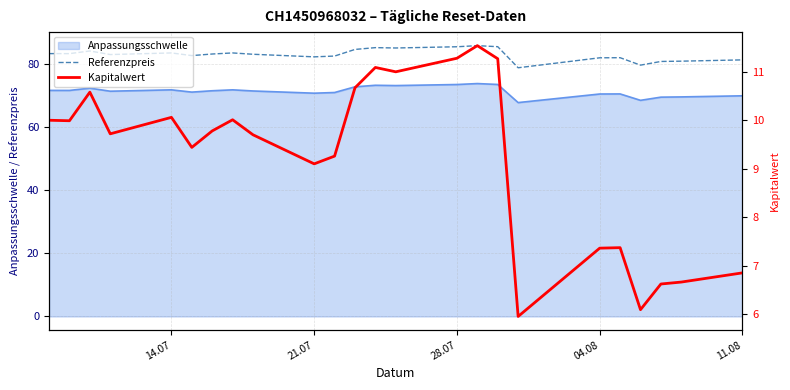

The Referenzpreis series shows 85.5 at 28.07. True or false?

True